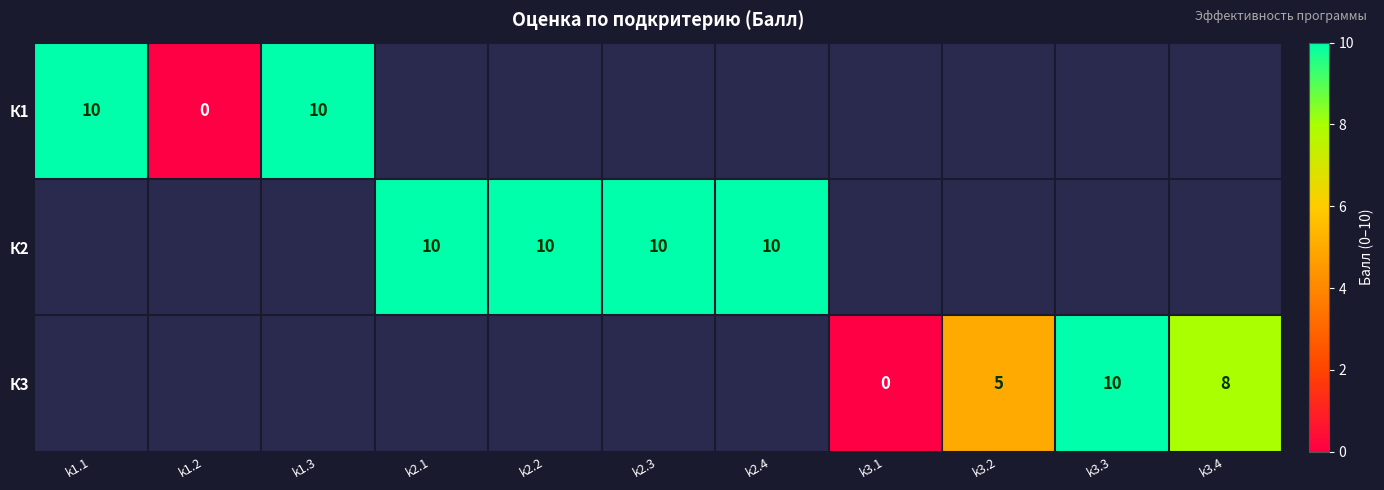

At how many categories does at least one series exceed 4?

9